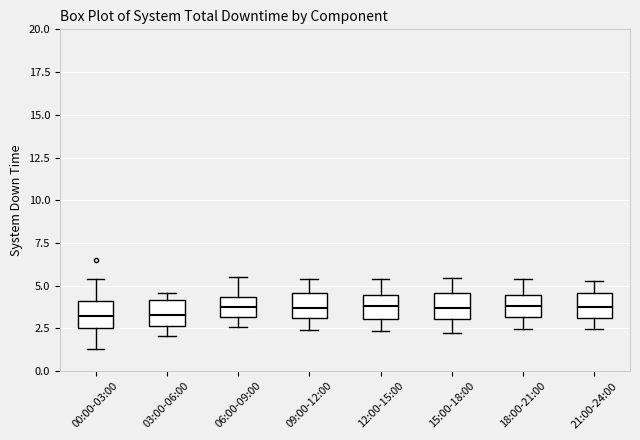

Reading left to right, transcribe this box plot: for each box, give where its median line is, the range the box spans, and where its two whiskers end, as read against the y-axis. The values are not printed on the chart, so give them approximately, as read against the axis.

00:00-03:00: median 3.0, box 2.5 to 4.0, whiskers 1.5 to 5.5
03:00-06:00: median 3.5, box 2.5 to 4.0, whiskers 2.0 to 4.5
06:00-09:00: median 4.0, box 3.0 to 4.5, whiskers 2.5 to 5.5
09:00-12:00: median 3.5, box 3.0 to 4.5, whiskers 2.5 to 5.5
12:00-15:00: median 4.0, box 3.0 to 4.5, whiskers 2.5 to 5.5
15:00-18:00: median 3.5, box 3.0 to 4.5, whiskers 2.0 to 5.5
18:00-21:00: median 4.0, box 3.0 to 4.5, whiskers 2.5 to 5.5
21:00-24:00: median 4.0, box 3.0 to 4.5, whiskers 2.5 to 5.5